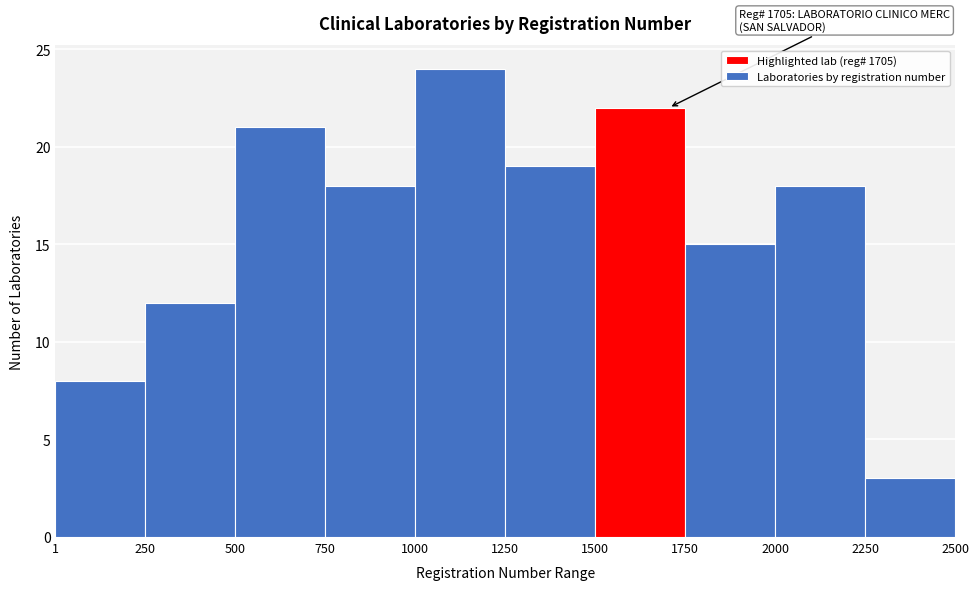

Which range on the x-axis has the tallest bar?

1000 to 1250